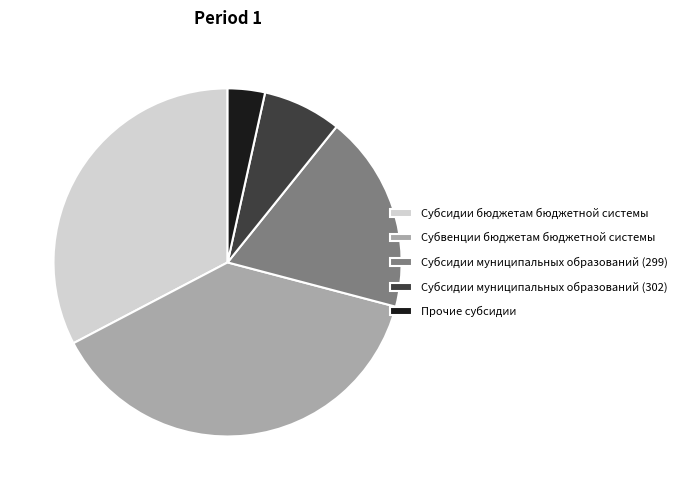

Rank the categories by value from highest to lowest.

Субвенции бюджетам бюджетной системы, Субсидии бюджетам бюджетной системы, Субсидии муниципальных образований (299), Субсидии муниципальных образований (302), Прочие субсидии